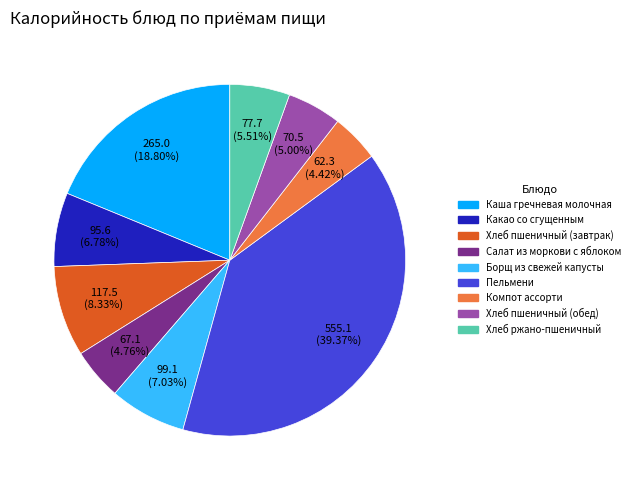

True or false: Хлеб пшеничный (обед) accounts for 1% of the total.

False